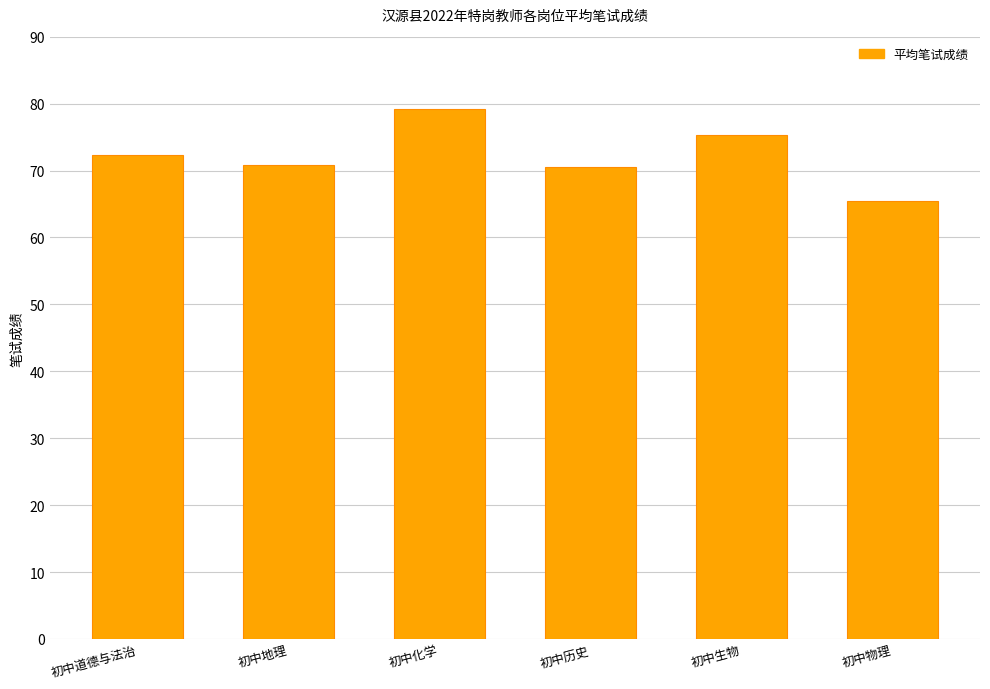

The value at 初中化学 is 79.2. True or false?

True